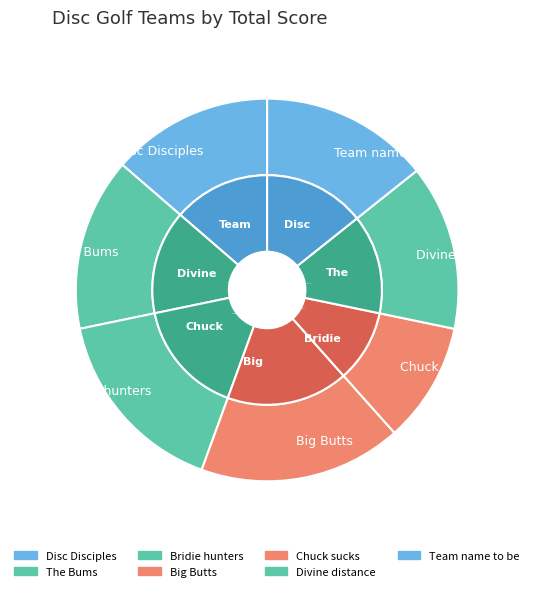

How many slices are in this pie chart?

7